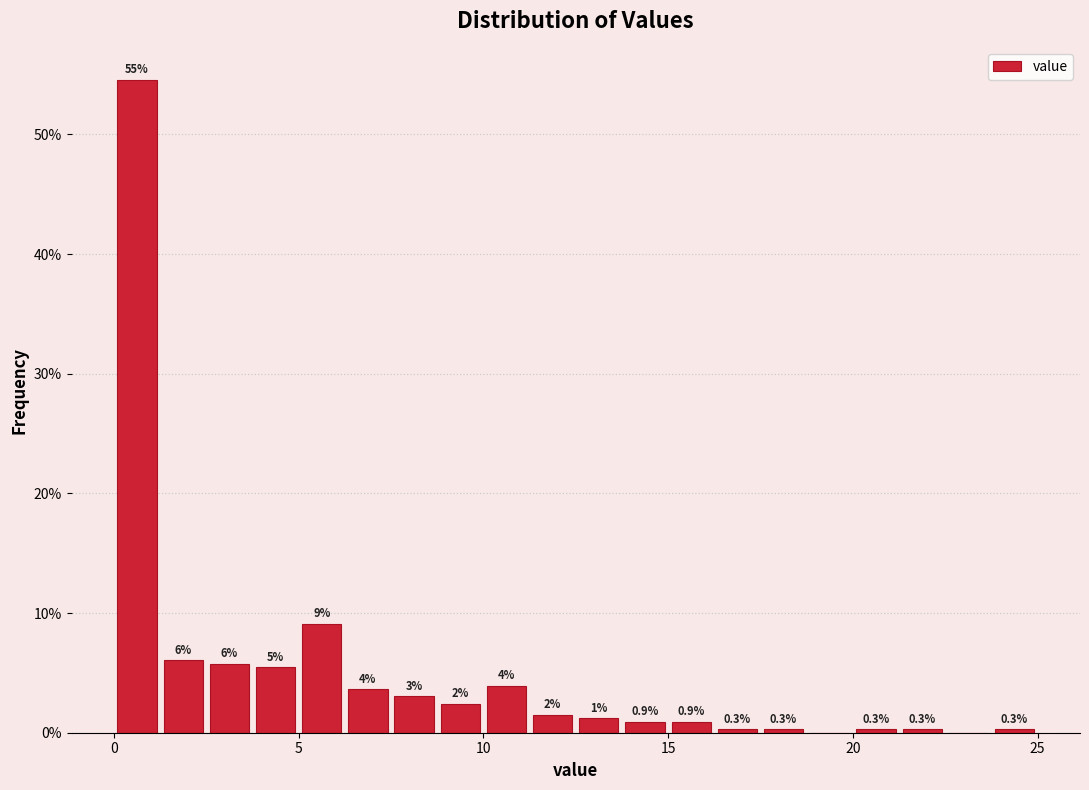

Around what value on the x-axis is the tallest bar? Give the approximate position of its centre, as read against the axis.

0.5